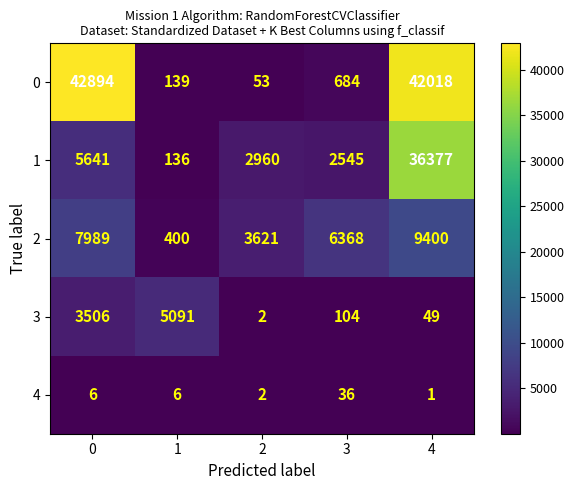

Which category has the lowest value across all series?

4